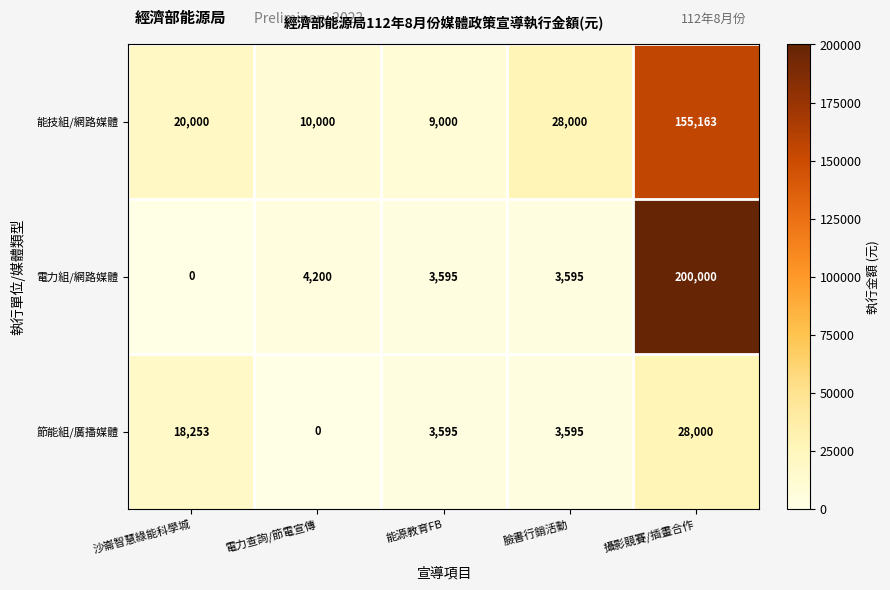

The 能技組/網路媒體 series shows 6276 at 沙崙智慧綠能科學城. True or false?

False